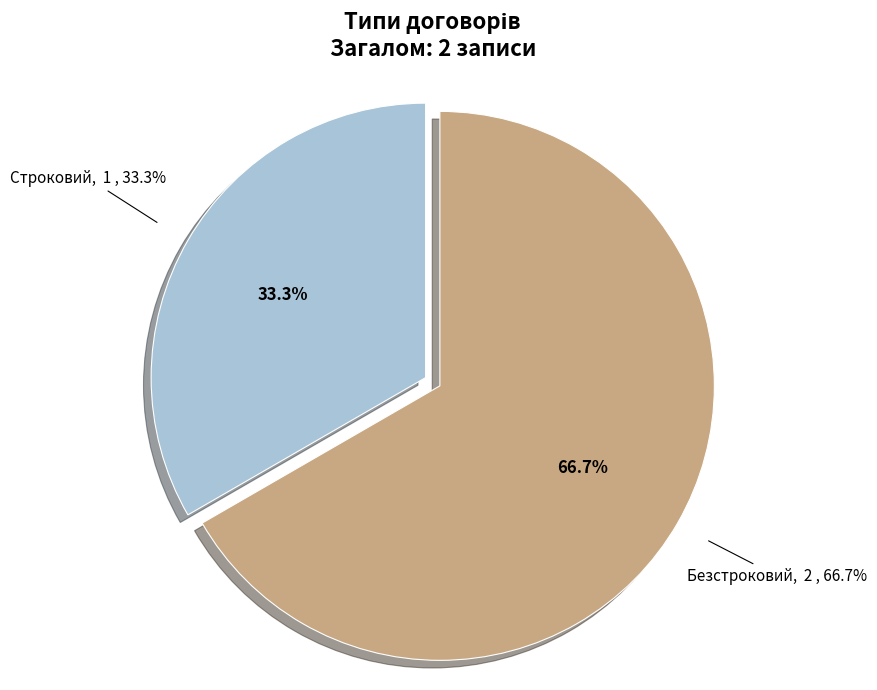

To the nearest percent, what portion does Строковий represent?

33%